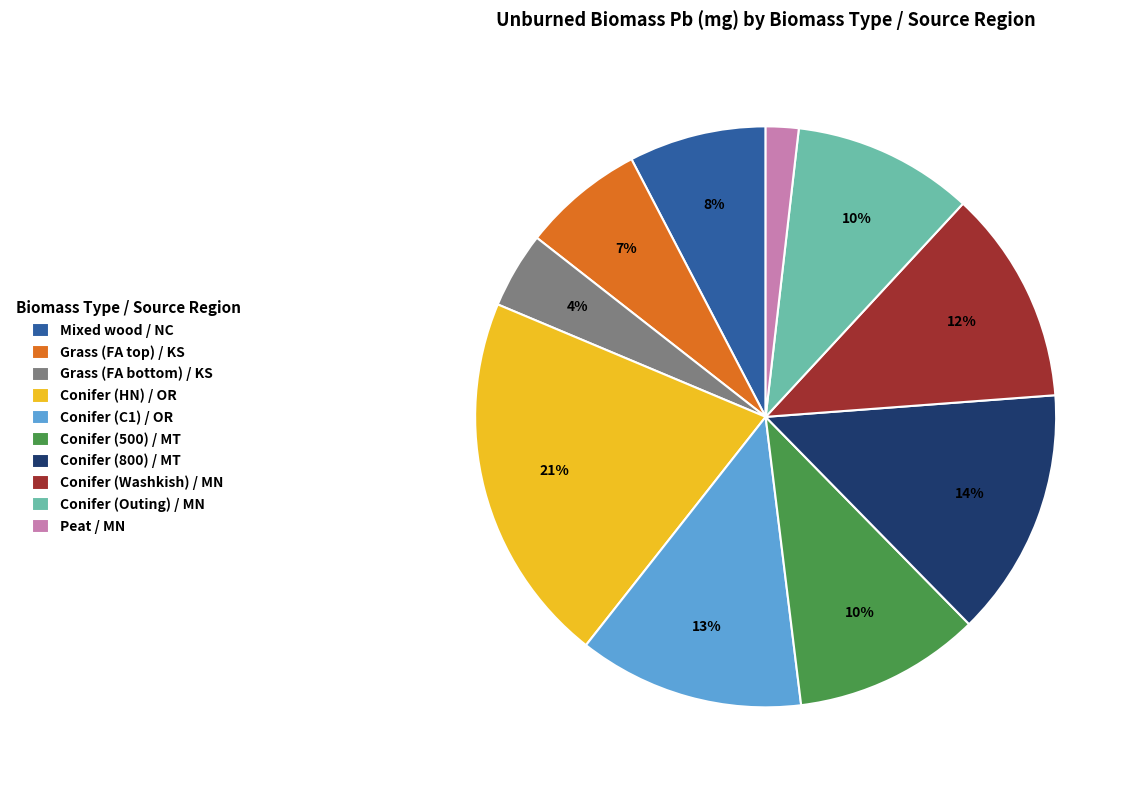

Is the sum of Conifer (HN) / OR and Conifer (800) / MT greater than half?

No